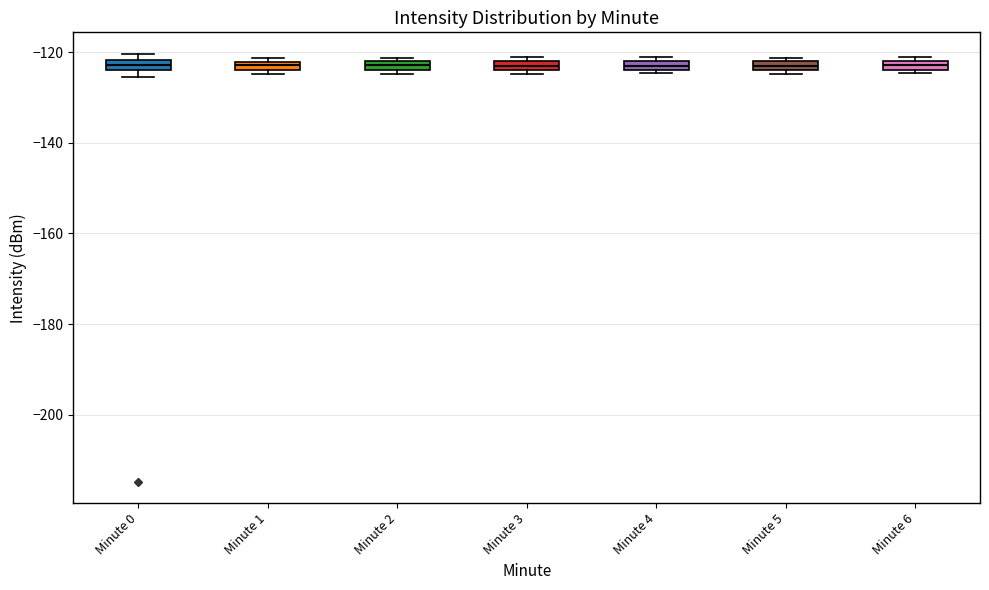

Where is the upper edge of the box for Minute 3 on the y-axis? The values are not printed on the chart, so give them approximately, as read against the axis.

-122